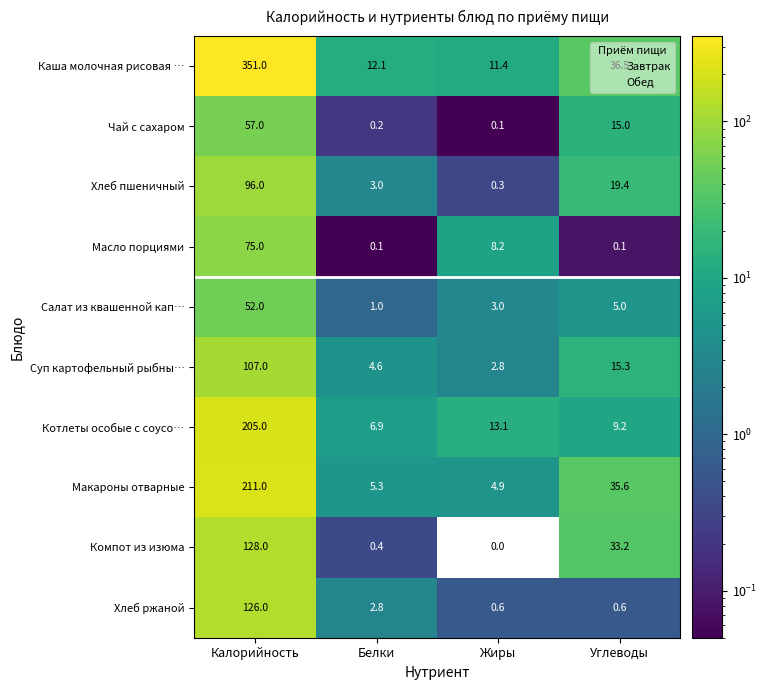

Count the number of data series in this chart.

10